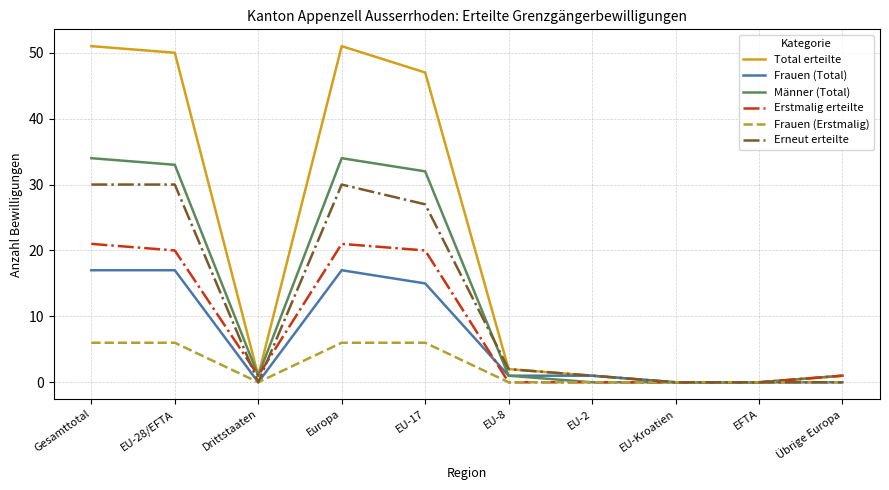

What is the difference between the maximum and minimum values in the Erneut erteilte series?

30